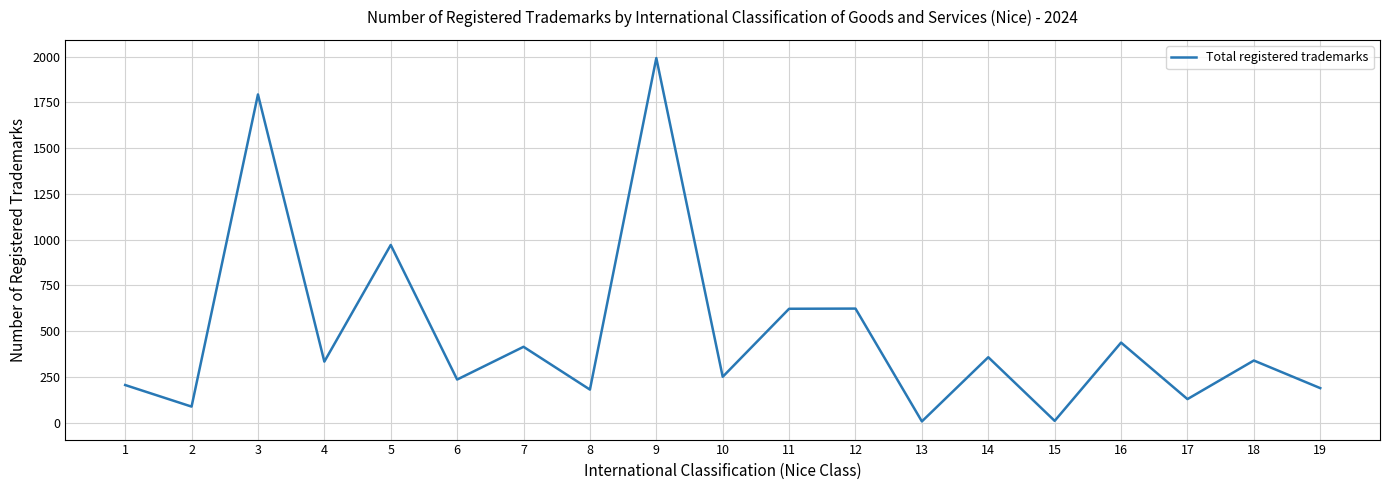

What is the difference between the maximum and minimum values?

1987